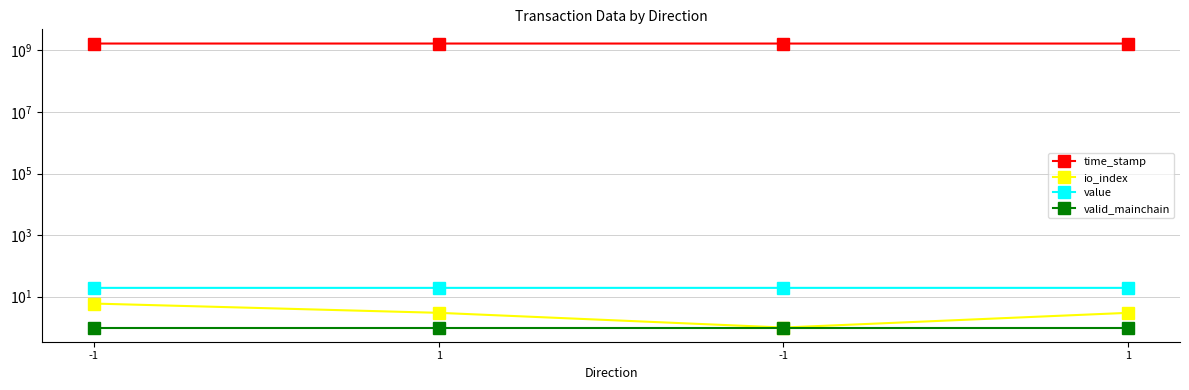

How many lines are shown in the chart?

4